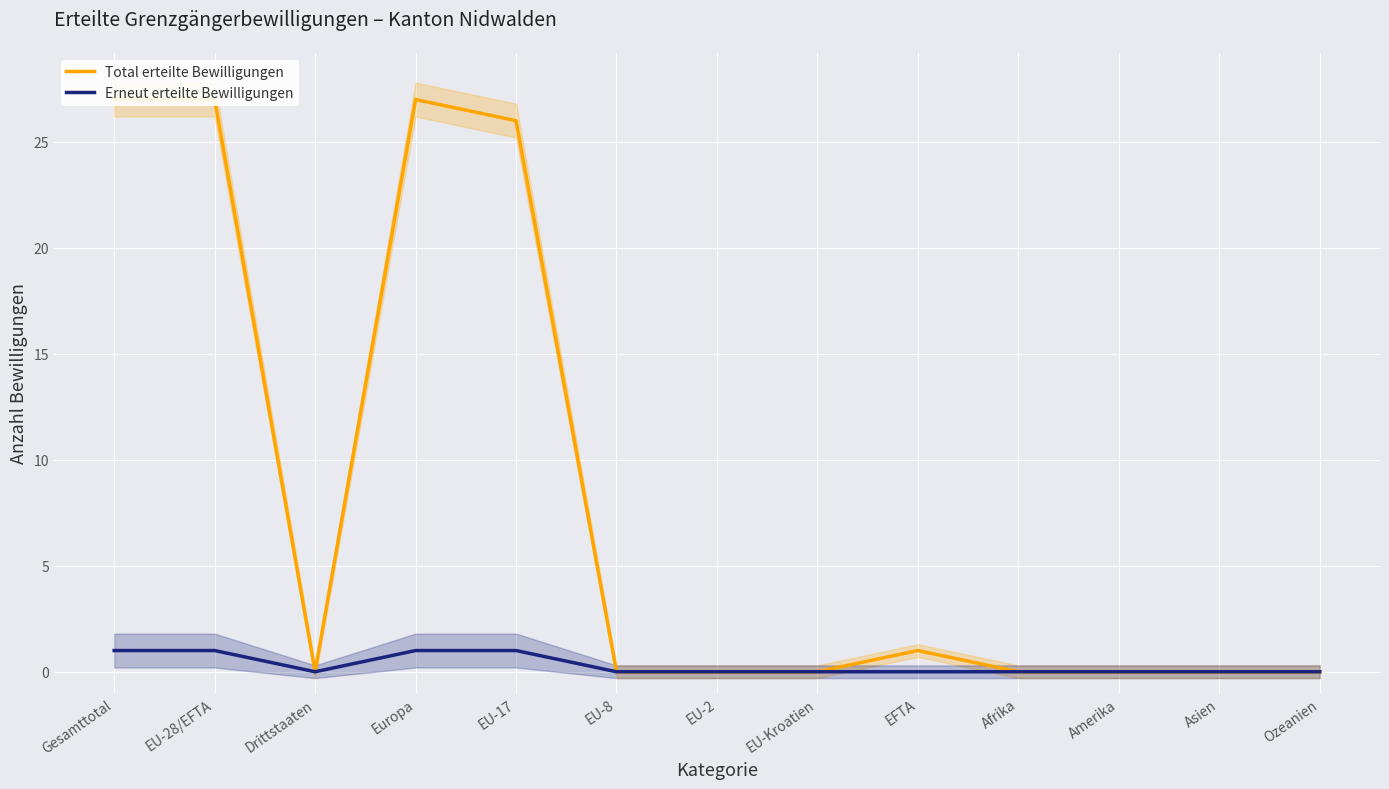

The value of Erneut erteilte Bewilligungen at Afrika is 0. True or false?

True